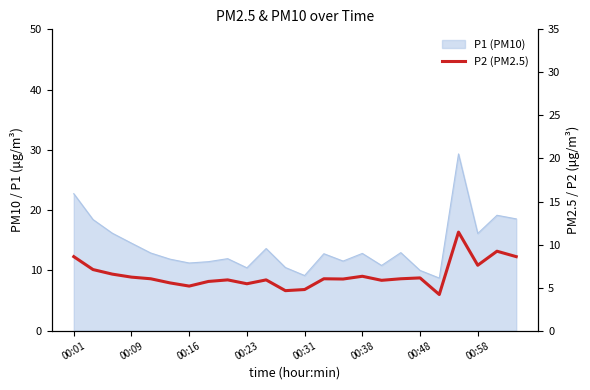

Does the chart have visible grid lines?

No